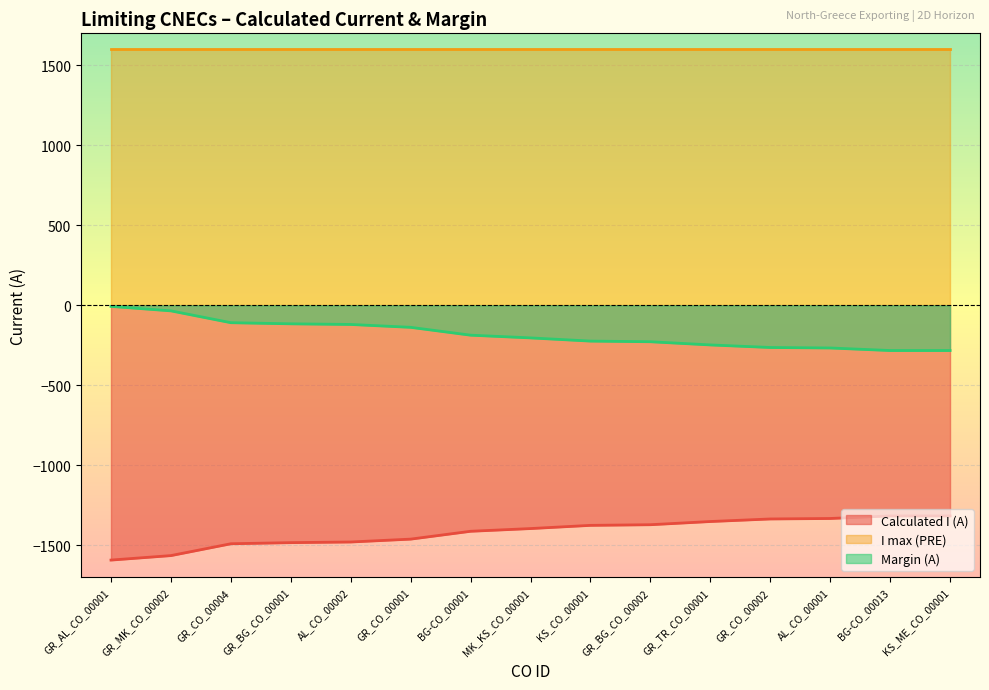

What is the label of the 6th point from the left?

GR_CO_00001